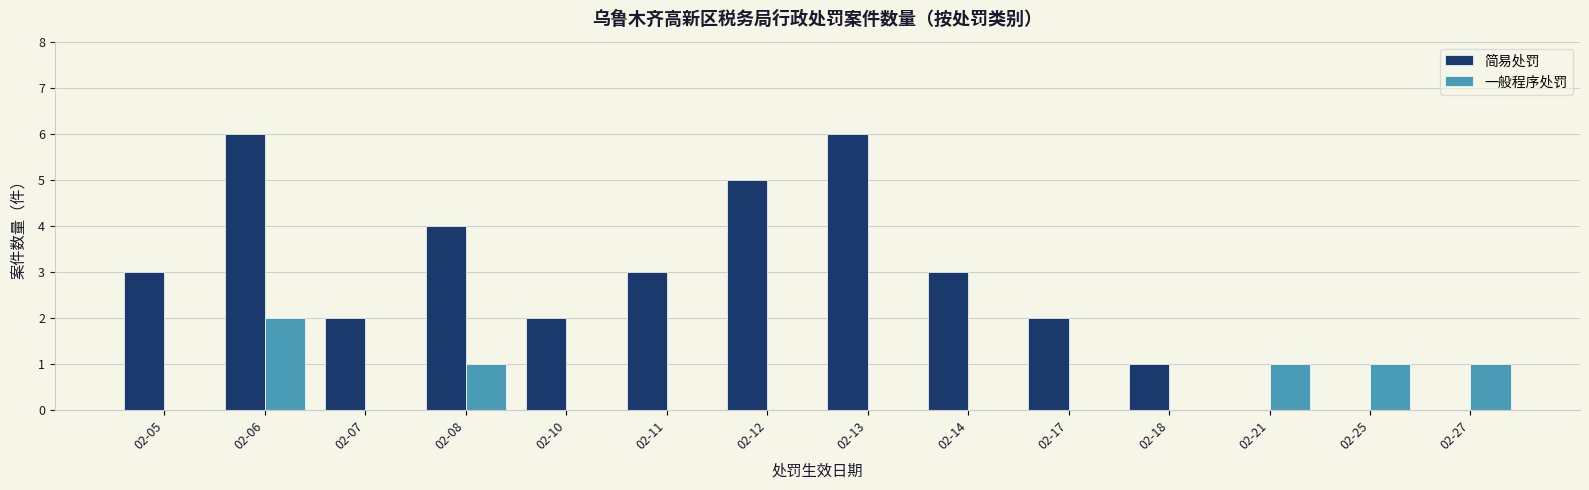

Which series has the widest spread of values?

简易处罚